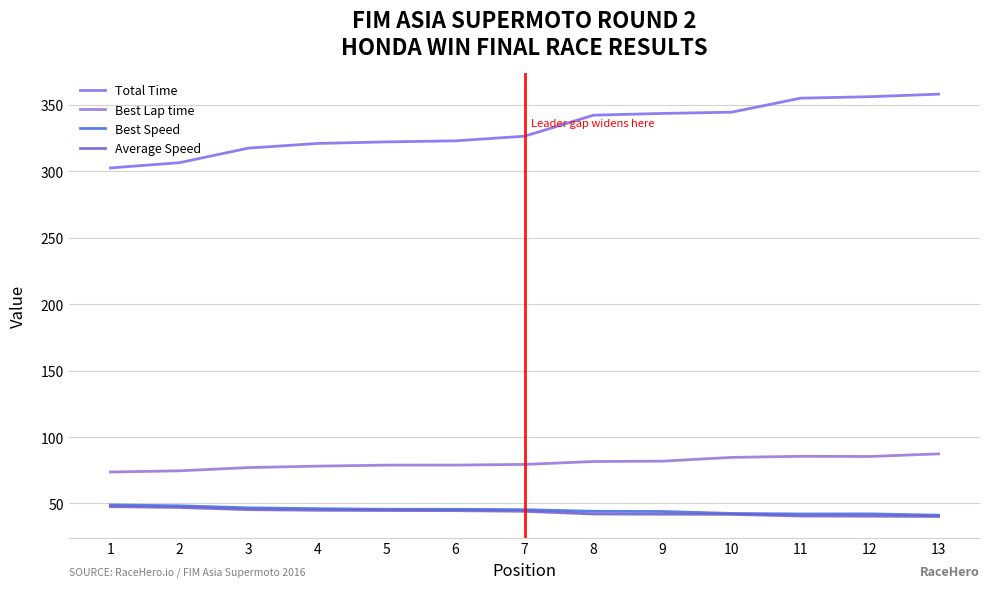

How many lines are shown in the chart?

4